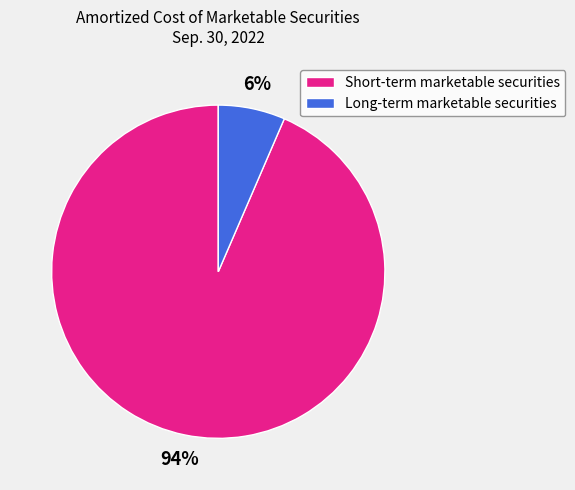

To the nearest percent, what is the combined percentage of Short-term marketable securities and Long-term marketable securities?

100%